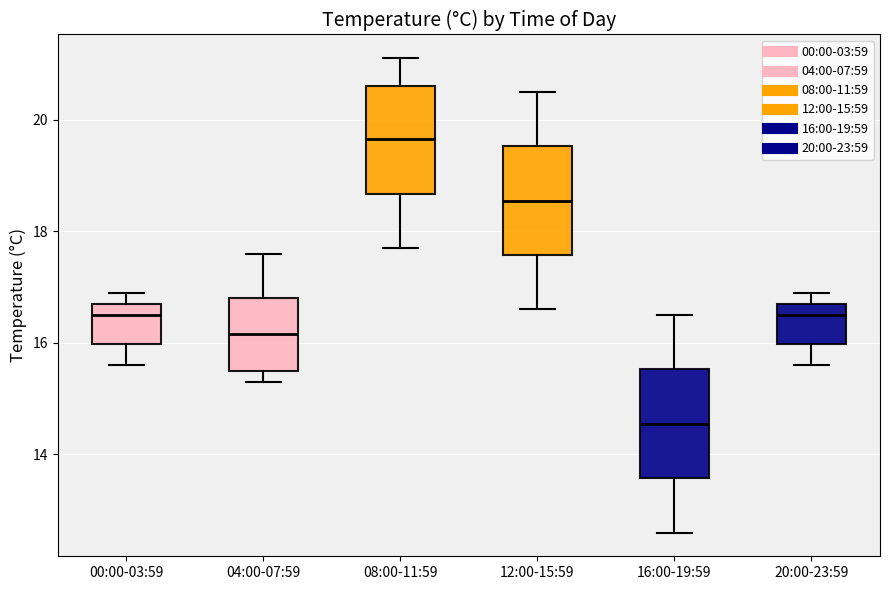

Reading left to right, transcribe this box plot: for each box, give where its median line is, the range the box spans, and where its two whiskers end, as read against the y-axis. The values are not printed on the chart, so give them approximately, as read against the axis.

00:00-03:59: median 16.6, box 16.0 to 16.8, whiskers 15.6 to 17.0
04:00-07:59: median 16.2, box 15.6 to 16.8, whiskers 15.4 to 17.6
08:00-11:59: median 19.6, box 18.6 to 20.6, whiskers 17.8 to 21.2
12:00-15:59: median 18.6, box 17.6 to 19.6, whiskers 16.6 to 20.6
16:00-19:59: median 14.6, box 13.6 to 15.6, whiskers 12.6 to 16.6
20:00-23:59: median 16.6, box 16.0 to 16.8, whiskers 15.6 to 17.0